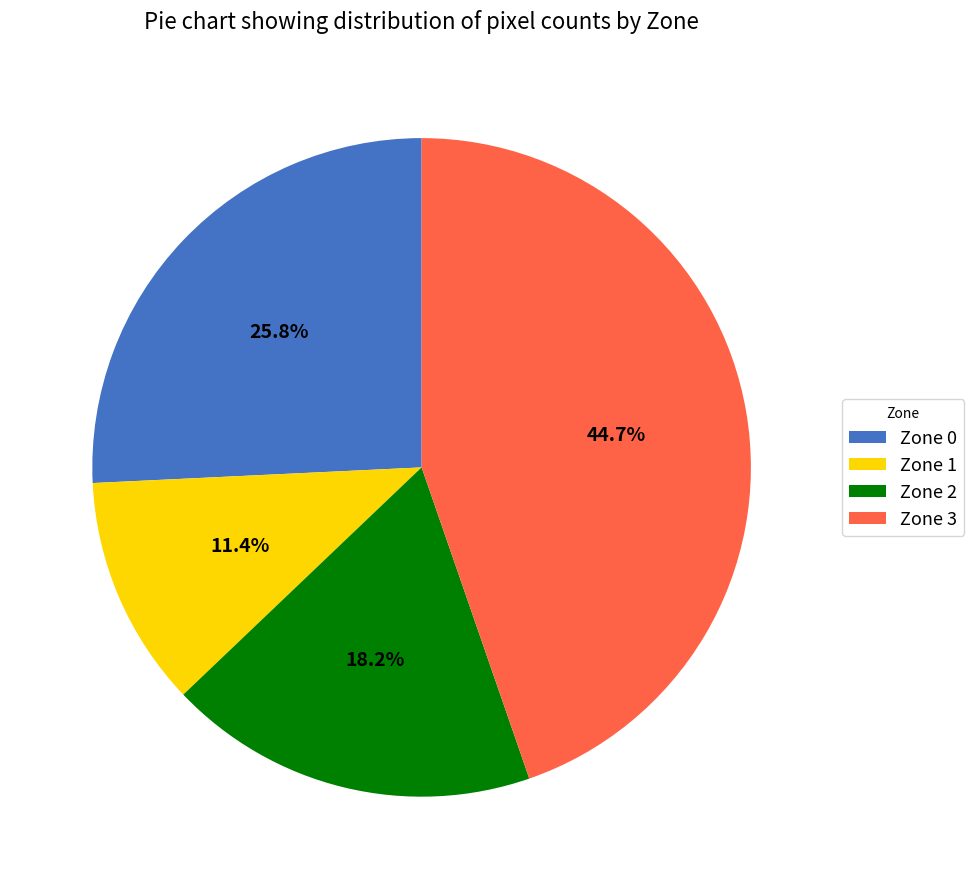

Which slice is the smallest?

Zone 1